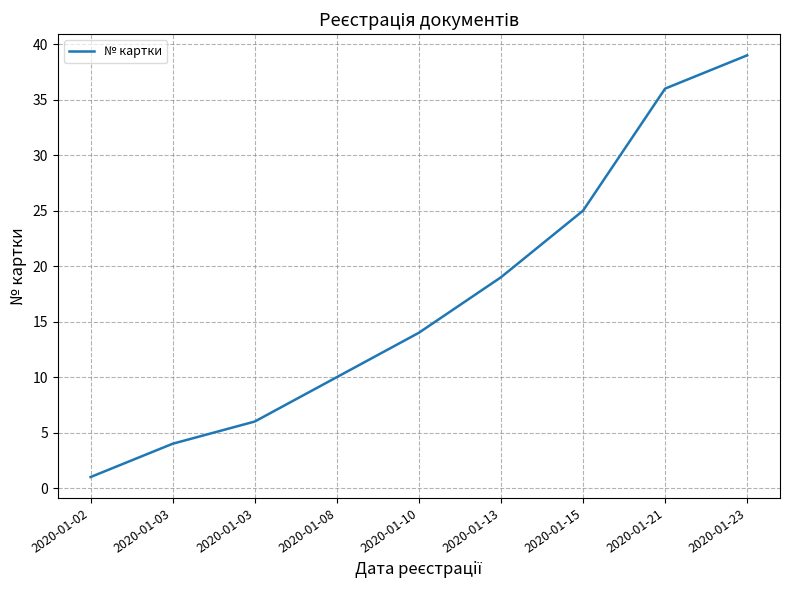

The value at 2020-01-21 is 36. True or false?

True